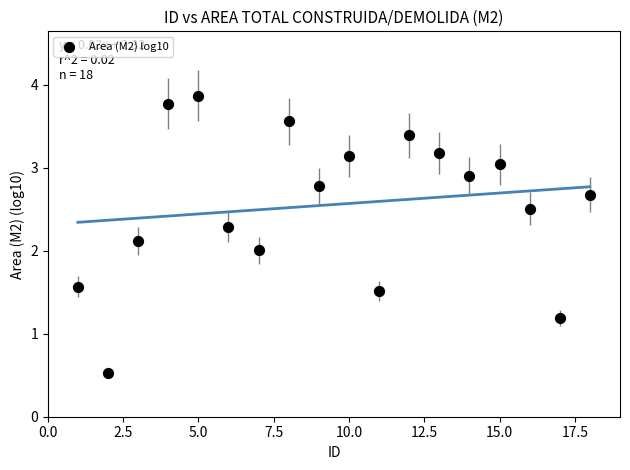

What is the range of X values (max minus min)?

17.0